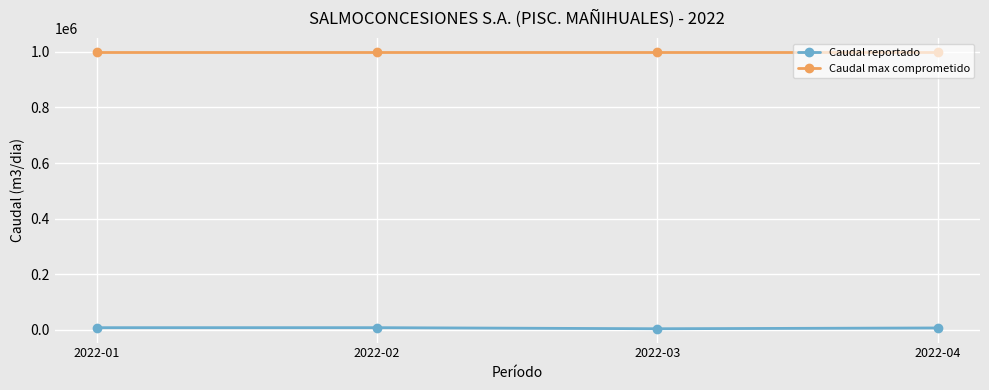

What are all the series names shown in the legend?

Caudal reportado, Caudal max comprometido